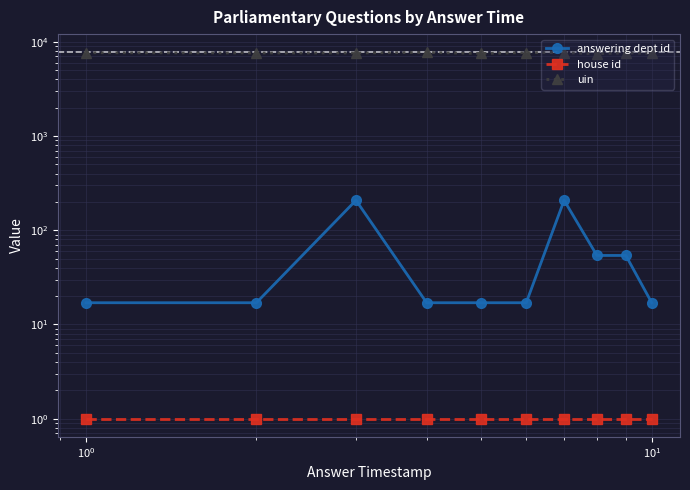

How many categories are shown in the chart?

10